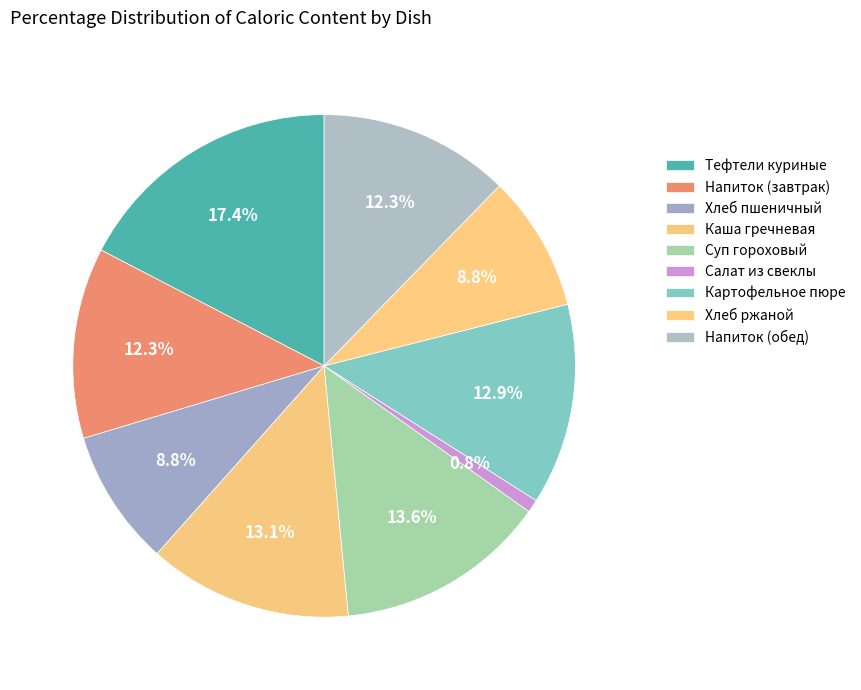

To the nearest percent, what percentage of the pie is Хлеб пшеничный?

9%